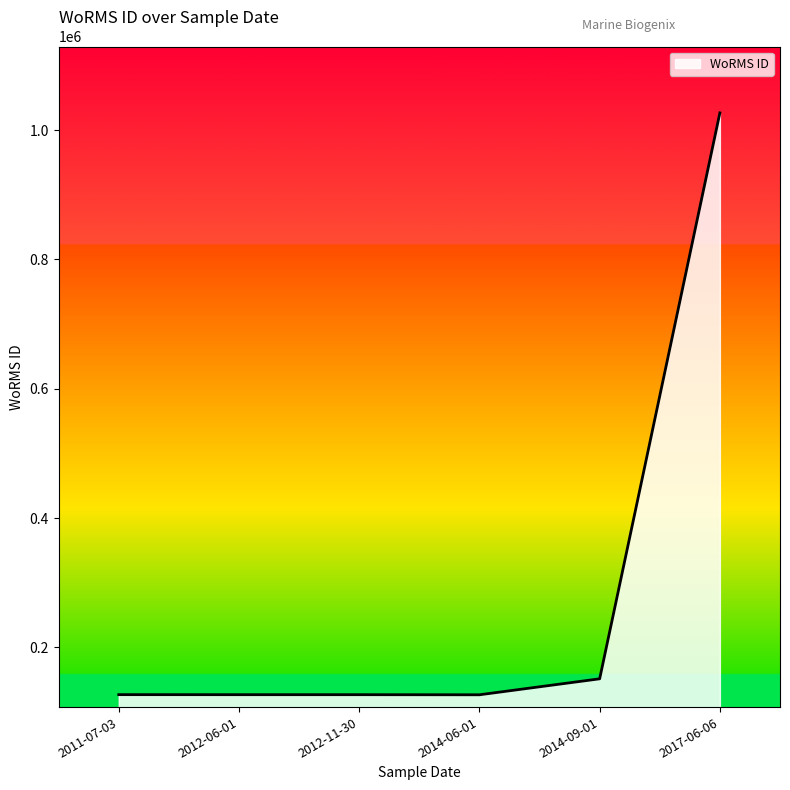

What is the maximum value shown in the chart?

1026595